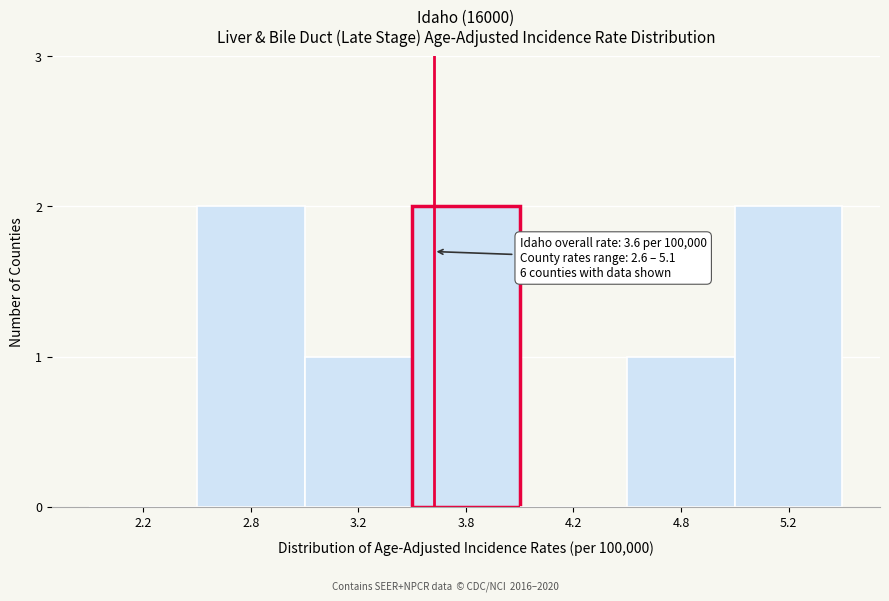

Reading left to right, extract all data points from this chart.

2.2=0	2.8=2	3.2=1	3.8=2	4.2=0	4.8=1	5.2=2